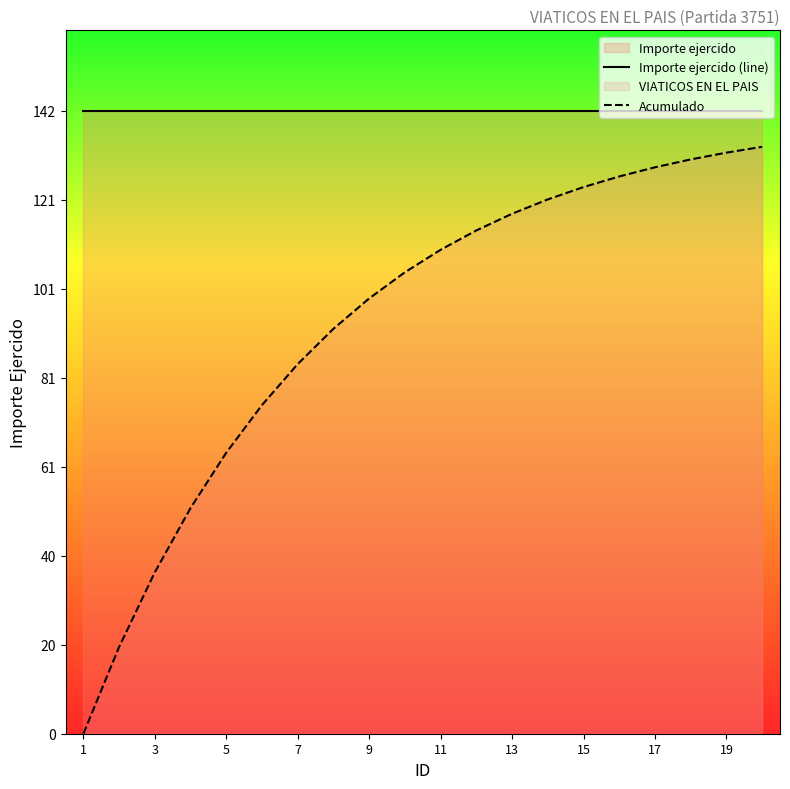

What is the maximum value shown in the chart?

141.7